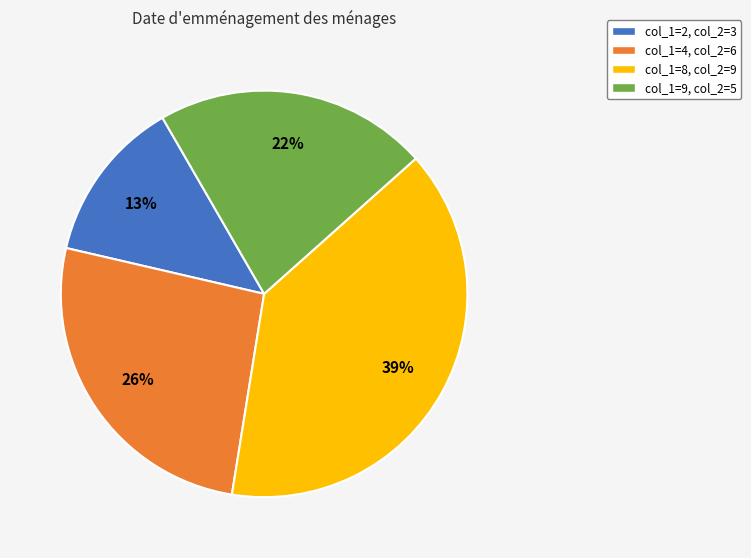

To the nearest percent, what is the average slice percentage?

25%